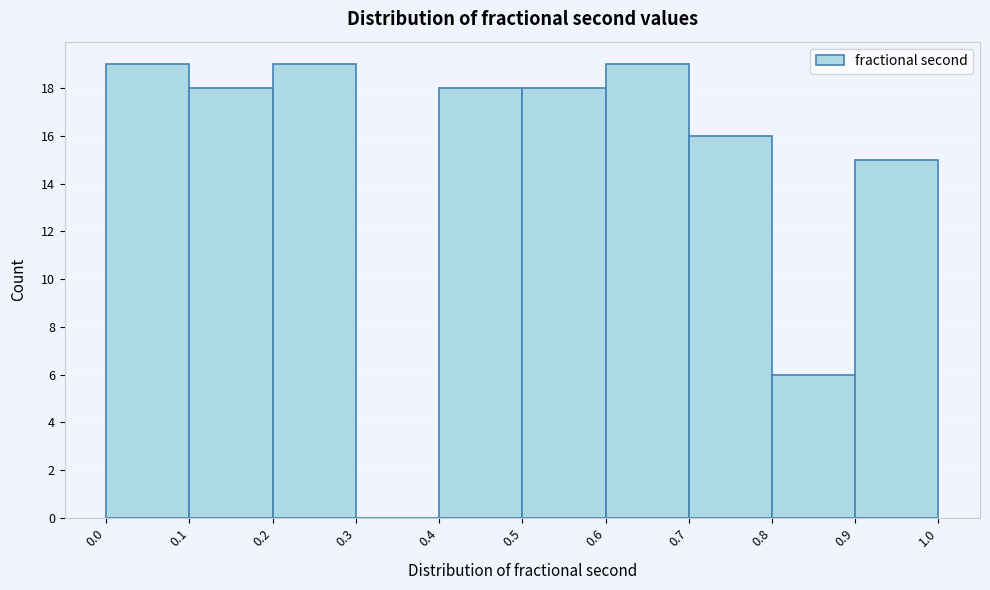

Reading left to right, transcribe this chart: for each bar, give the range it covers on the x-axis and its height. The values are not printed on the chart, so give them approximately, as read against the axis.

0.0 to 0.1: 19
0.1 to 0.2: 18
0.2 to 0.3: 19
0.3 to 0.4: 0
0.4 to 0.5: 18
0.5 to 0.6: 18
0.6 to 0.7: 19
0.7 to 0.8: 16
0.8 to 0.9: 6
0.9 to 1.0: 15